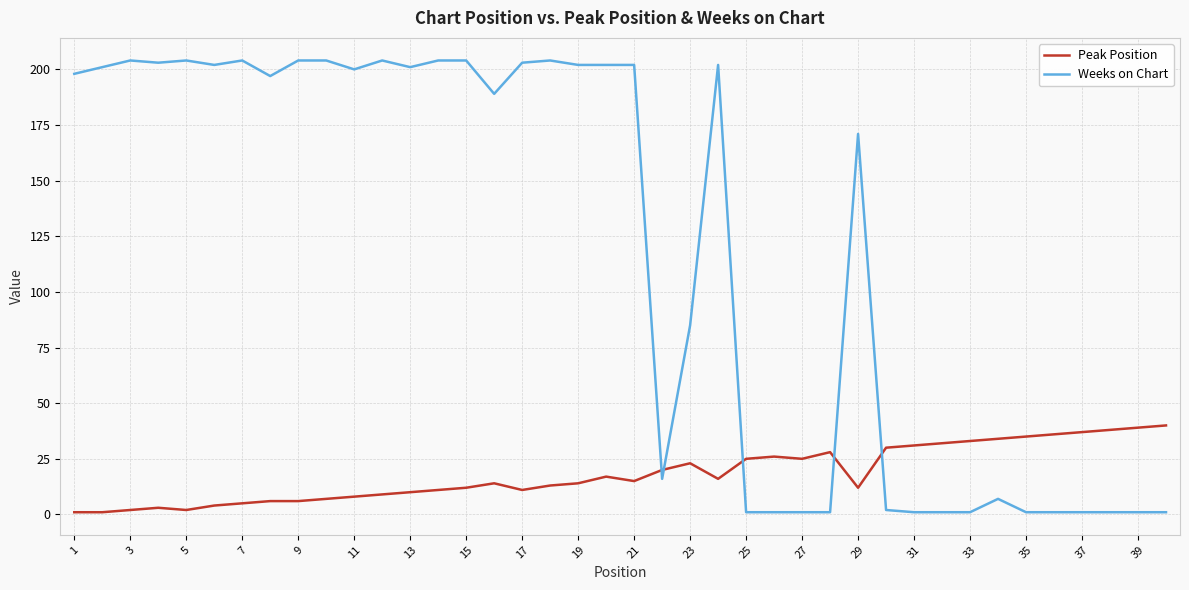

Which series has the largest total across all categories?

Weeks on Chart